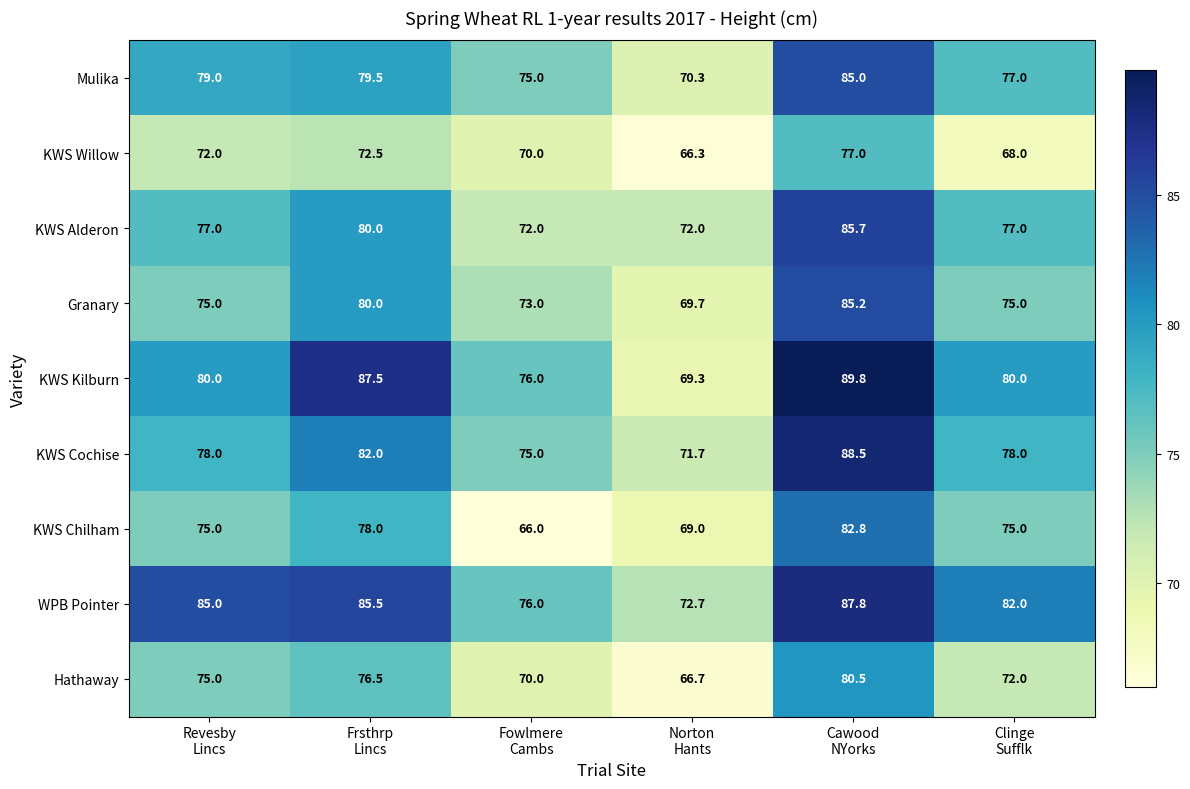

What is the lowest value of the Mulika series?

70.3